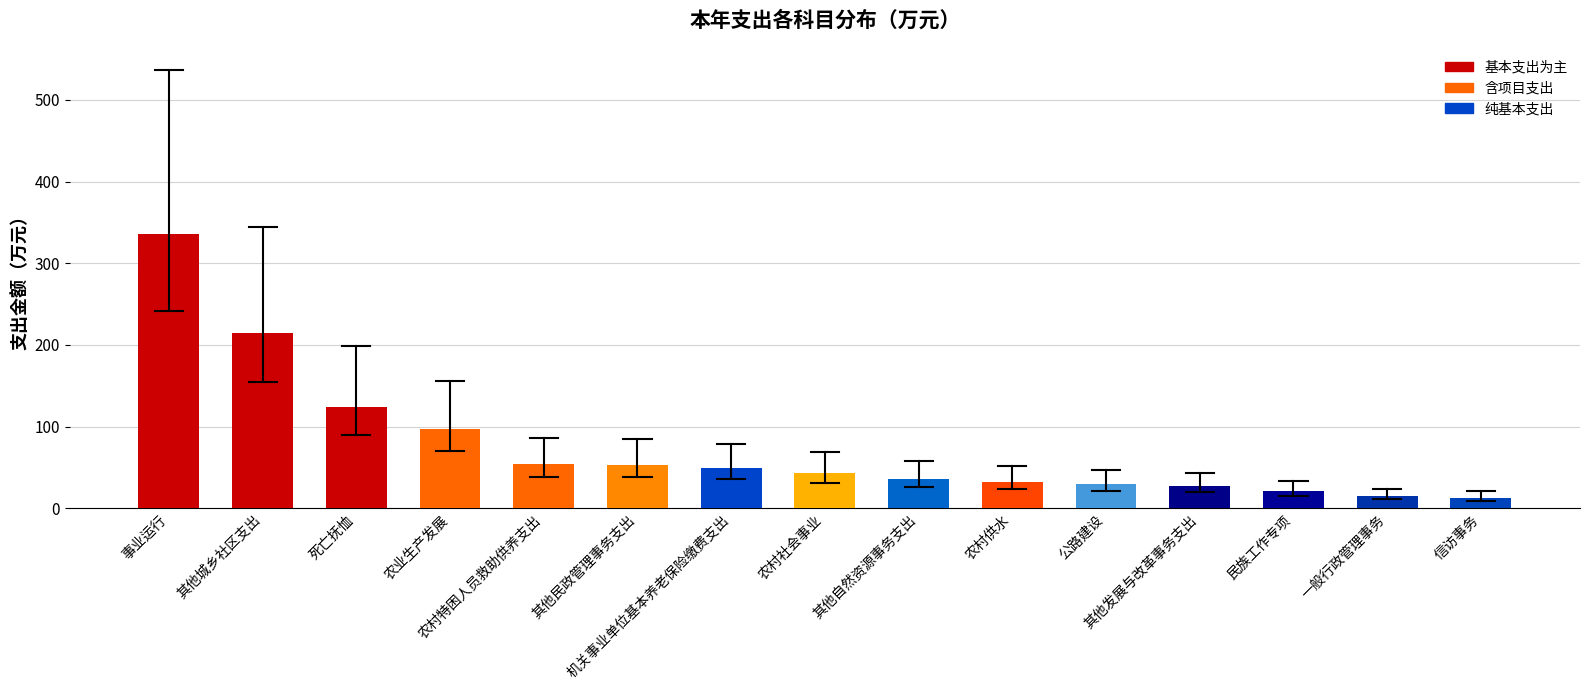

Which label corresponds to the largest value in the chart?

事业运行